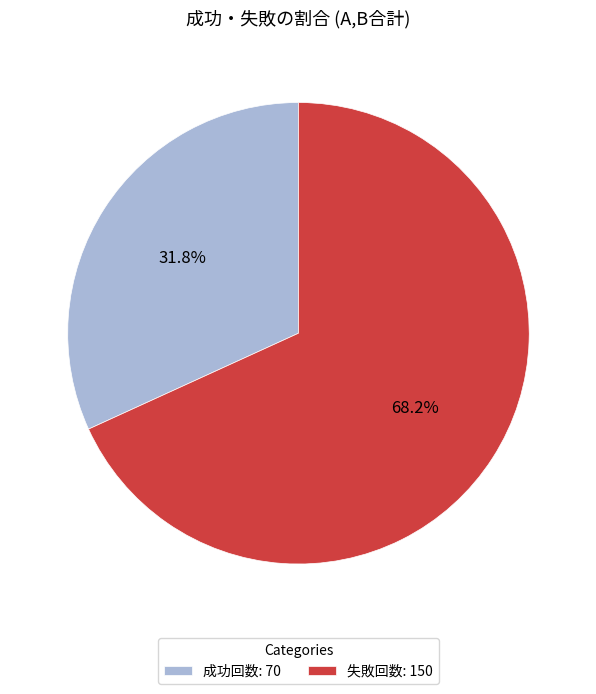

Is 成功回数 the majority of the pie?

No